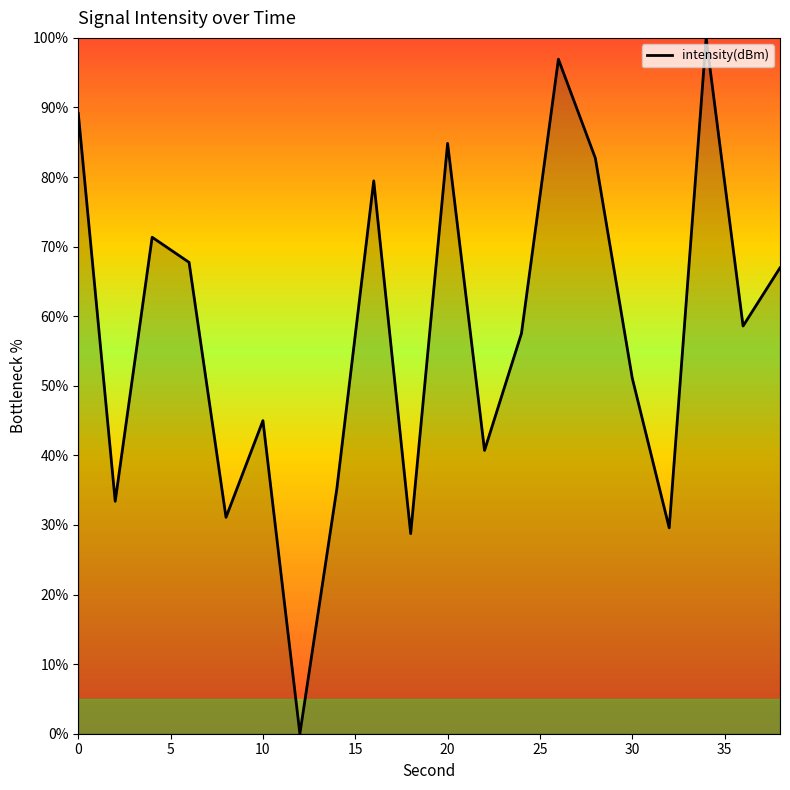

What is the difference between the maximum and second lowest values?

71.2